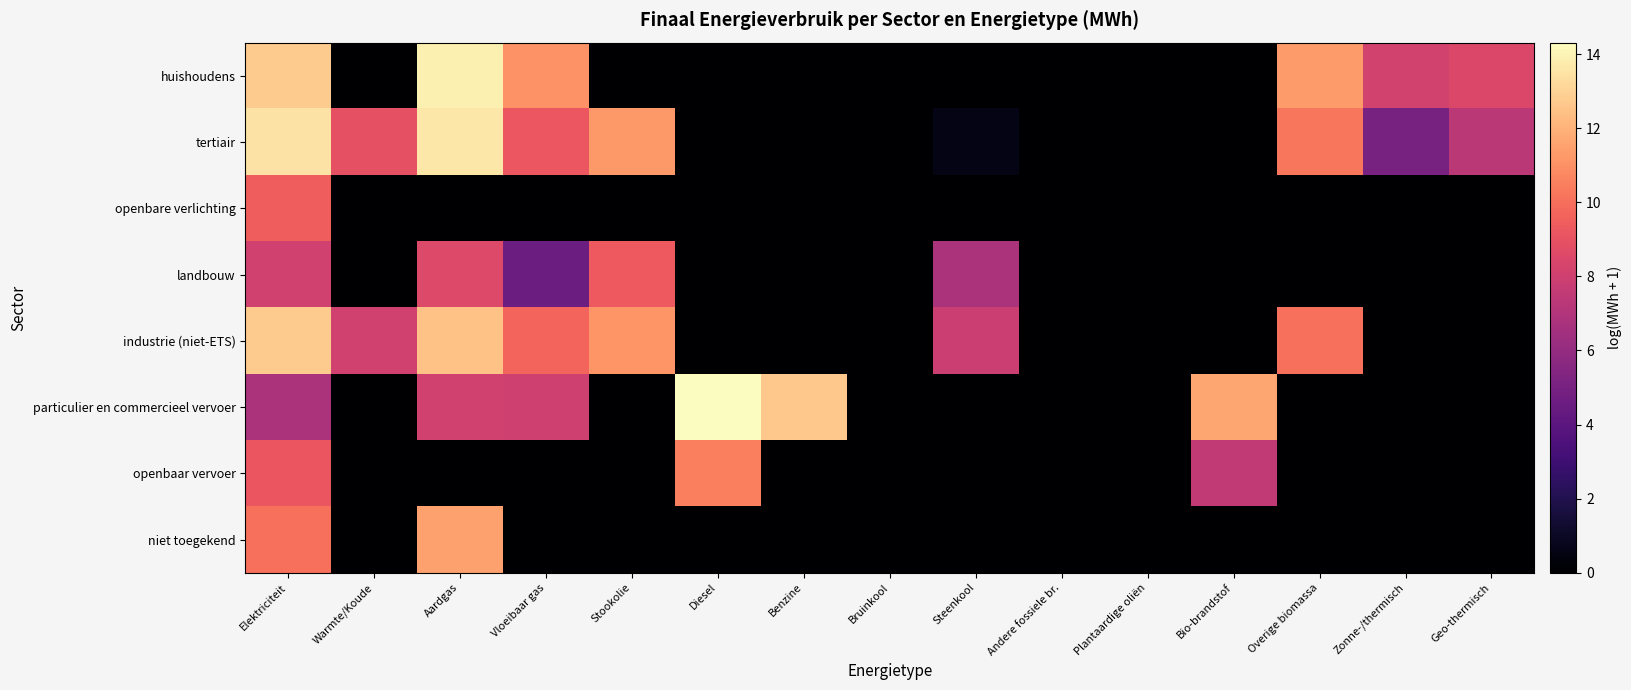

Which series changed the most between Vloeibaar gas and Stookolie?

huishoudens